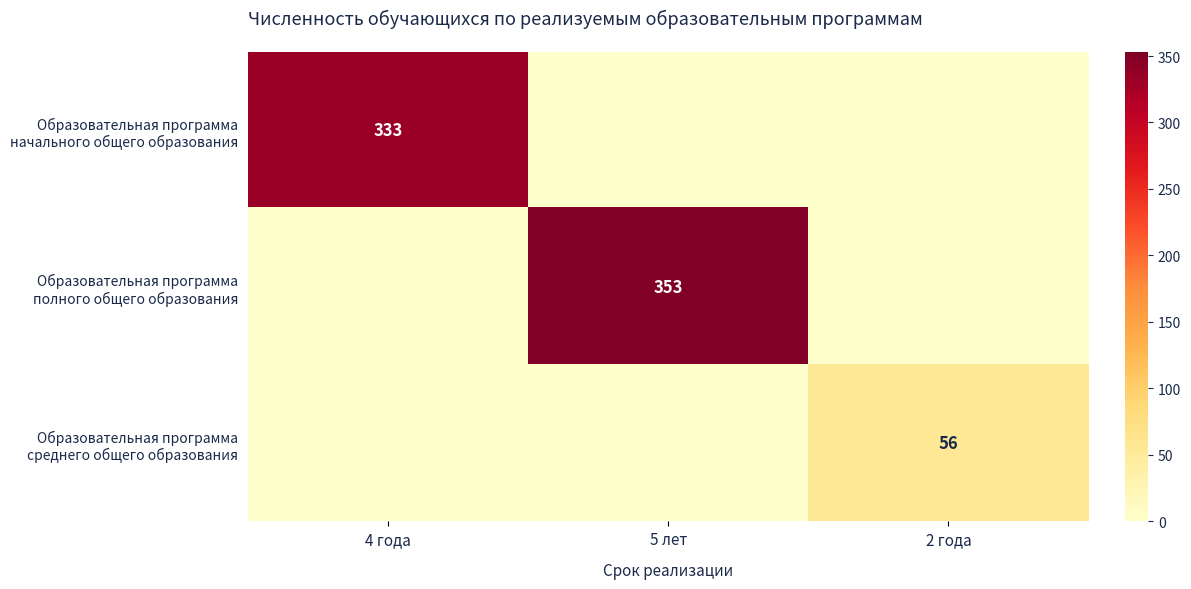

Rank the series by their maximum value, from lowest to highest.

Образовательная программа среднего общего образования, Образовательная программа начального общего образования, Образовательная программа полного общего образования